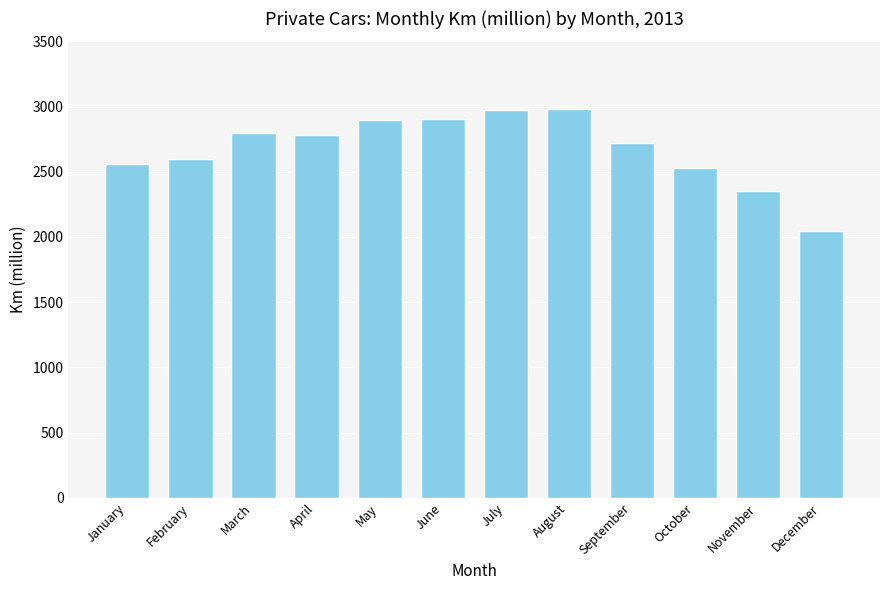

Does the chart contain any negative values?

No